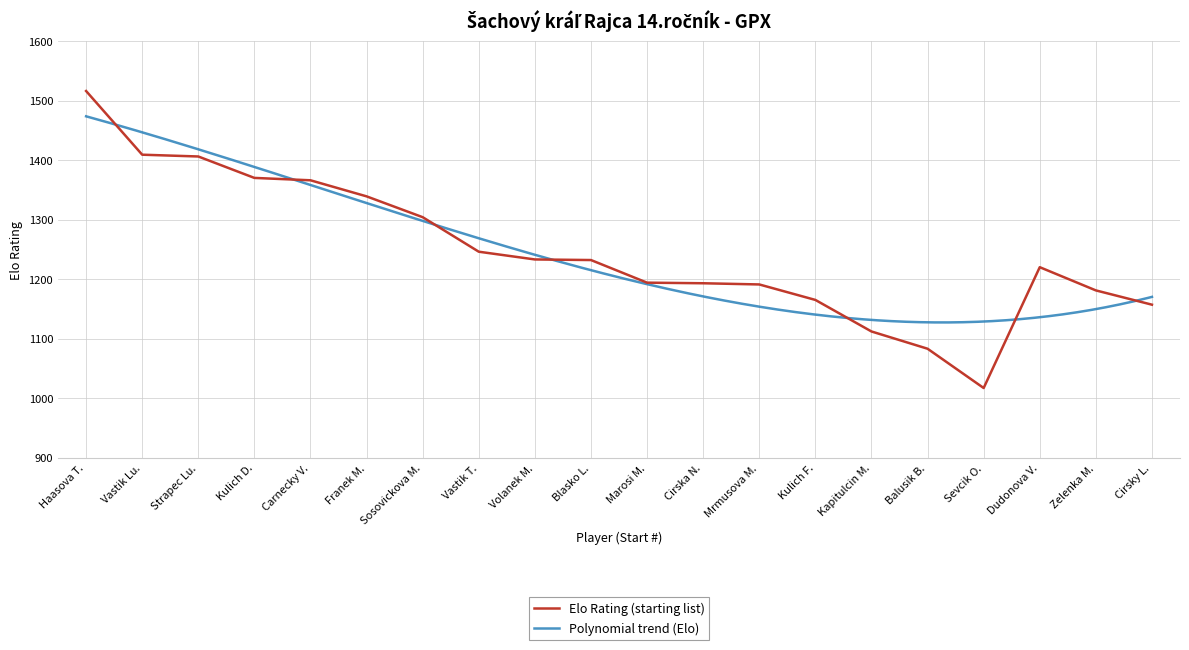

Reading right to left, extract all data points from this chart.

1157	1181	1220	1017	1083	1112	1165	1191	1193	1194	1232	1233	1246	1304	1339	1366	1370	1406	1409	1516